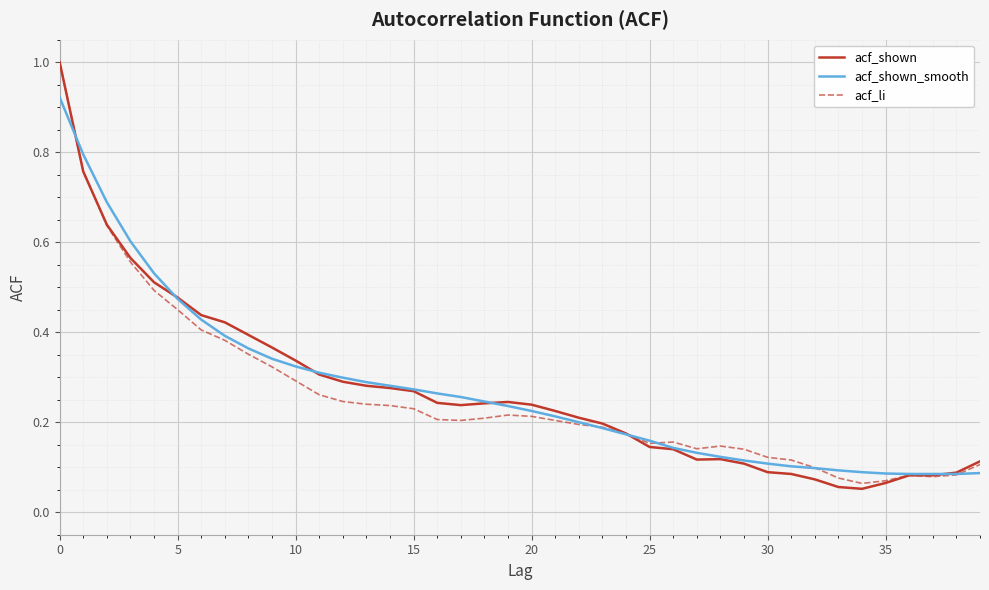

What is the highest value of the acf_shown series?

1.0